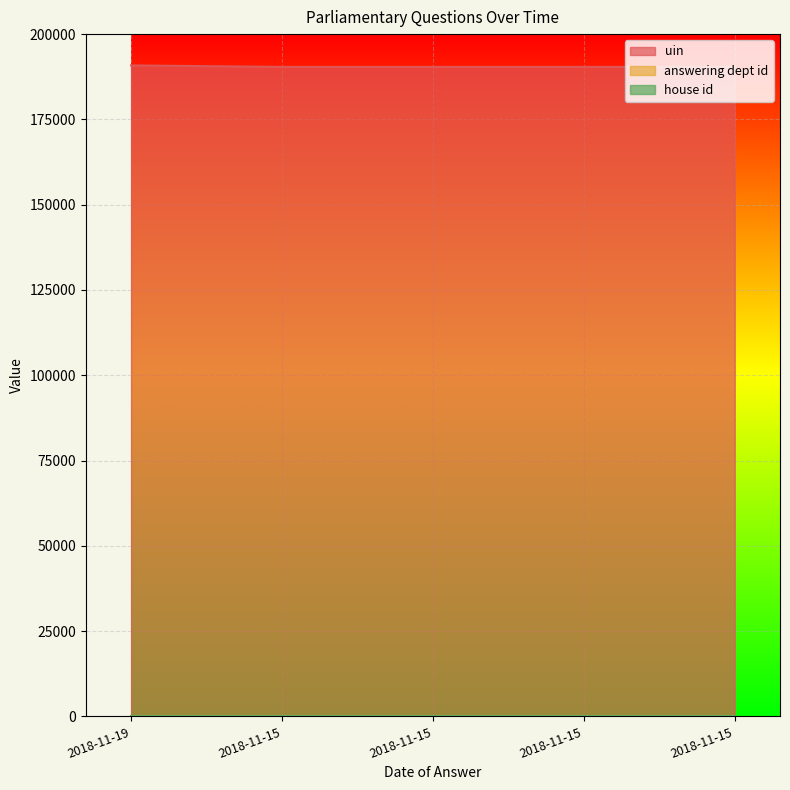

Count the number of categories in the chart.

5